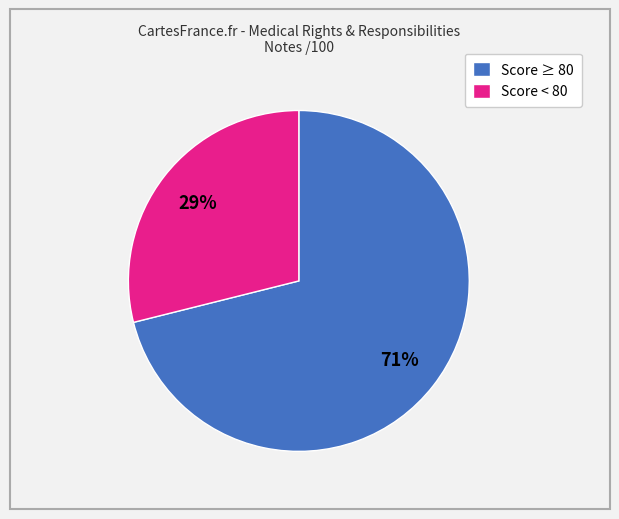

Which category has the smallest portion of the pie?

Score < 80